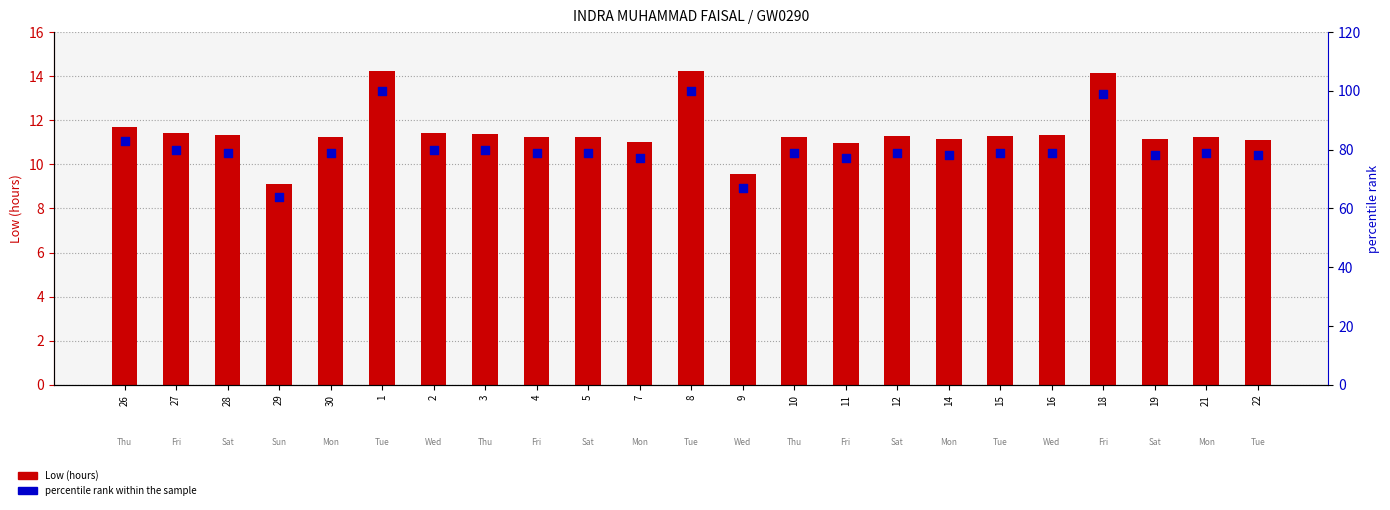

Which series has the largest total across all categories?

percentile rank within the sample